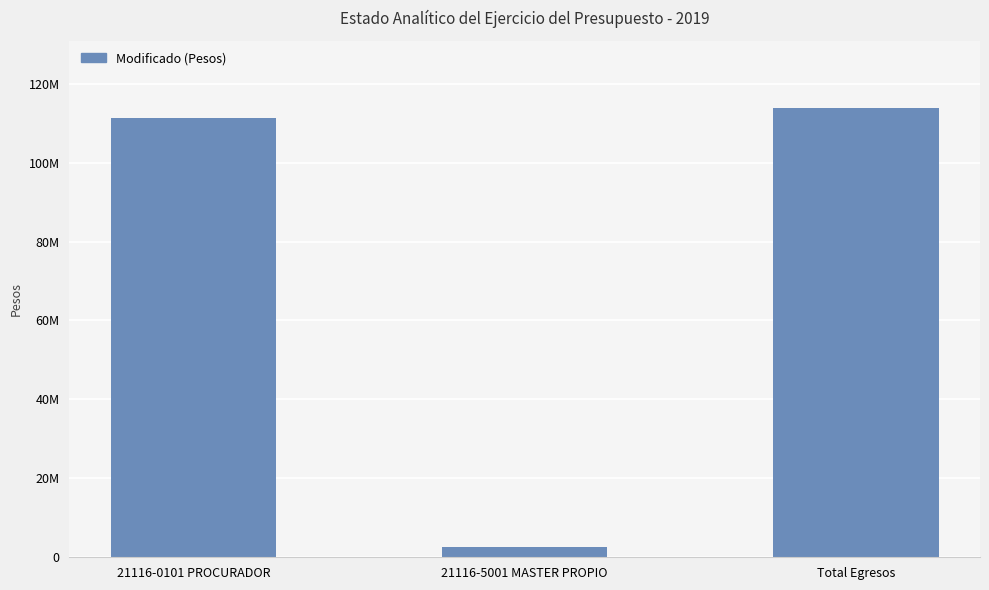

What is the label of the 2nd bar from the left?

21116-5001 MASTER PROPIO